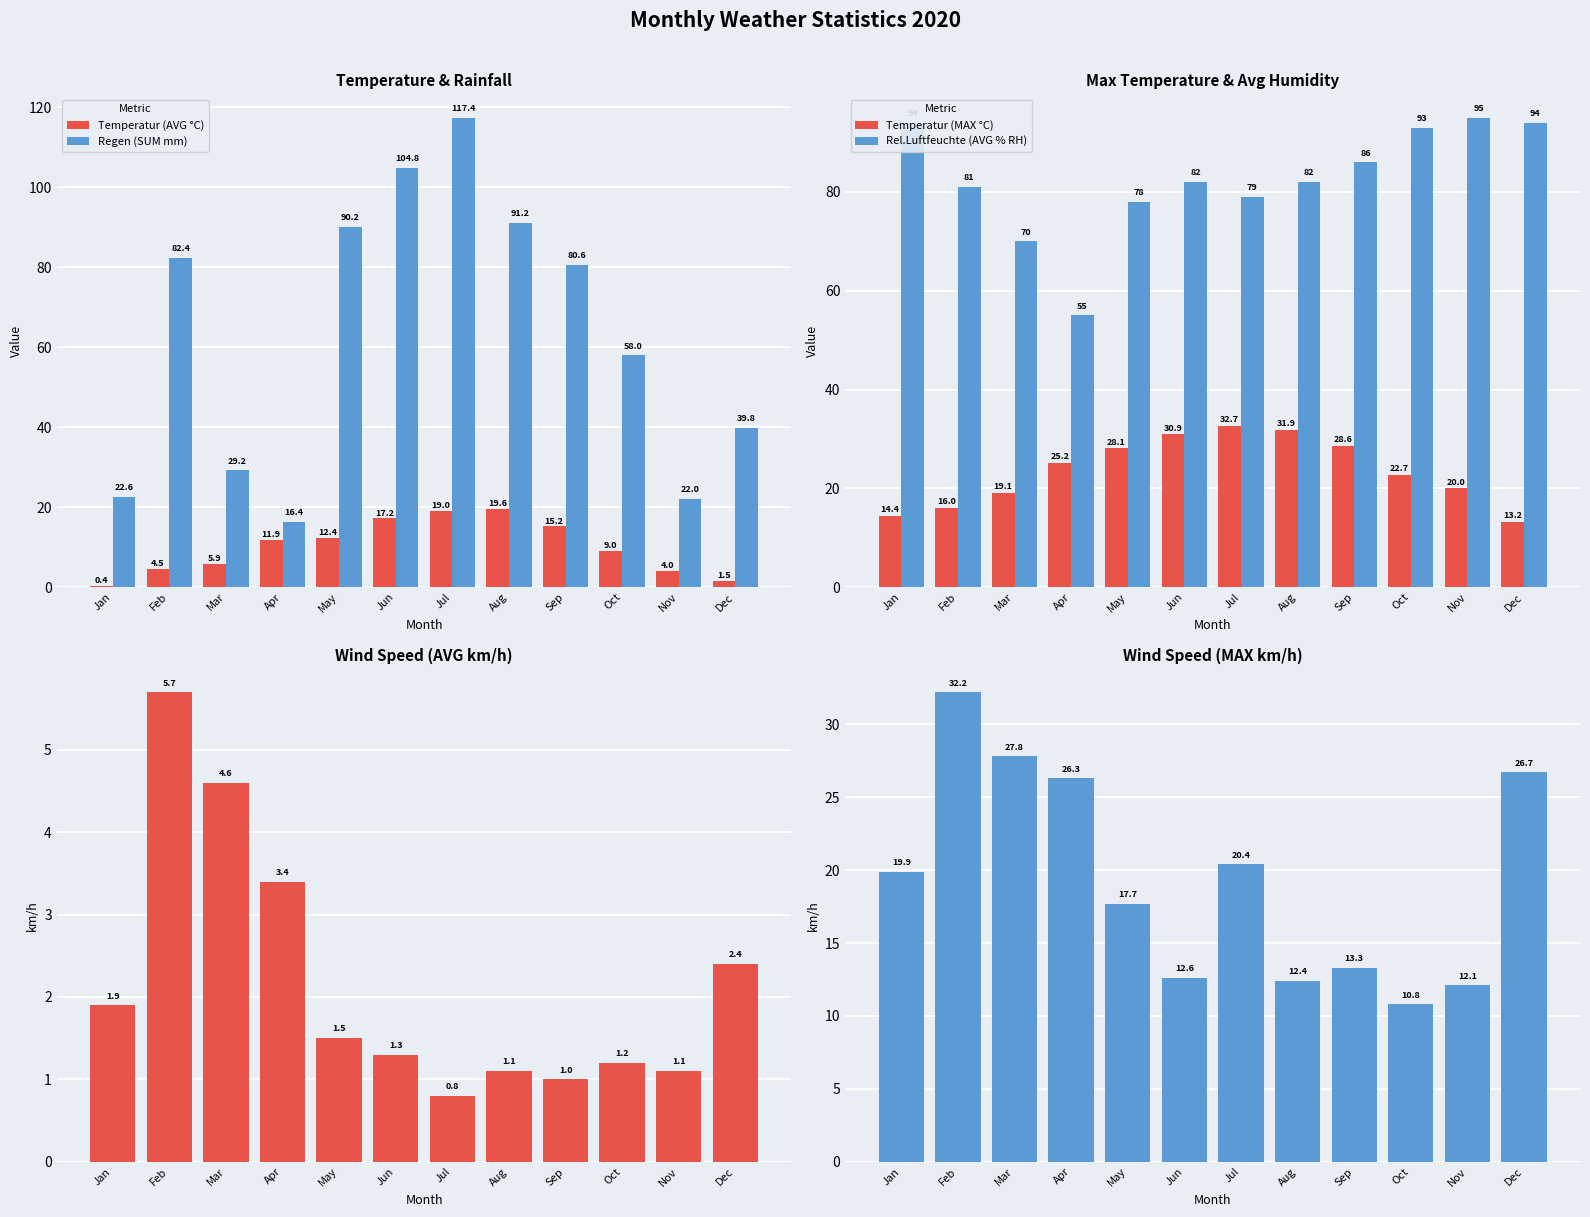

What is the value of the Regen (SUM mm) bar at the 9th from the left?

80.6